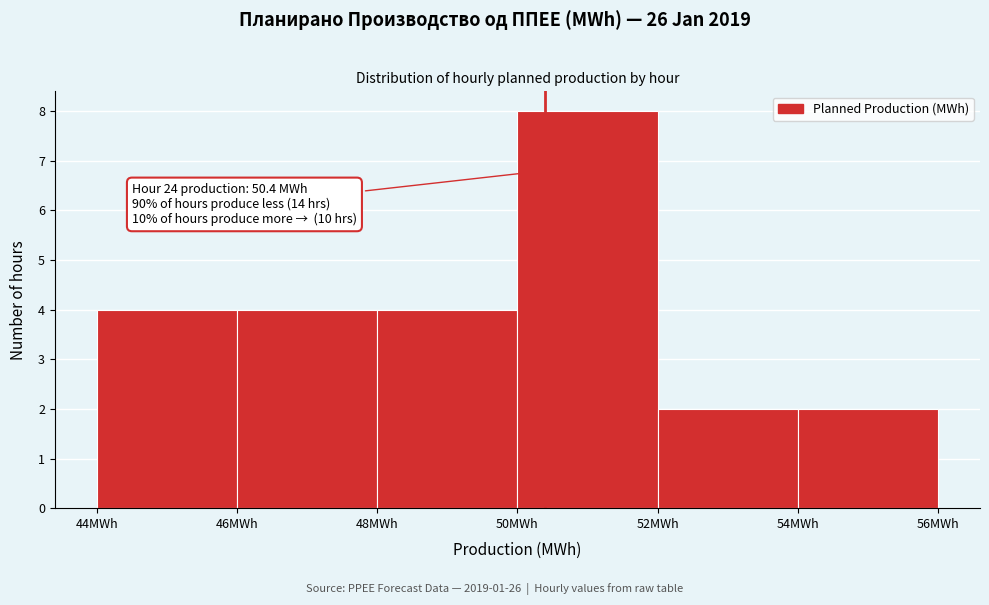

Over which range of the x-axis is the bar tallest?

50 to 52